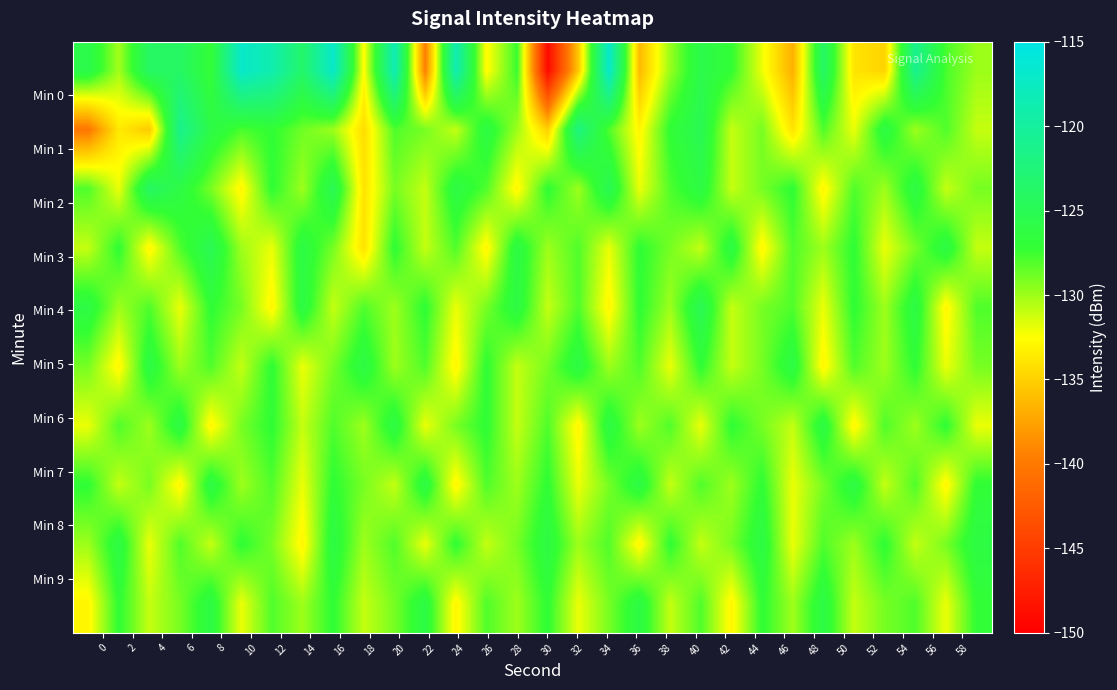

How many series are shown in this chart?

10